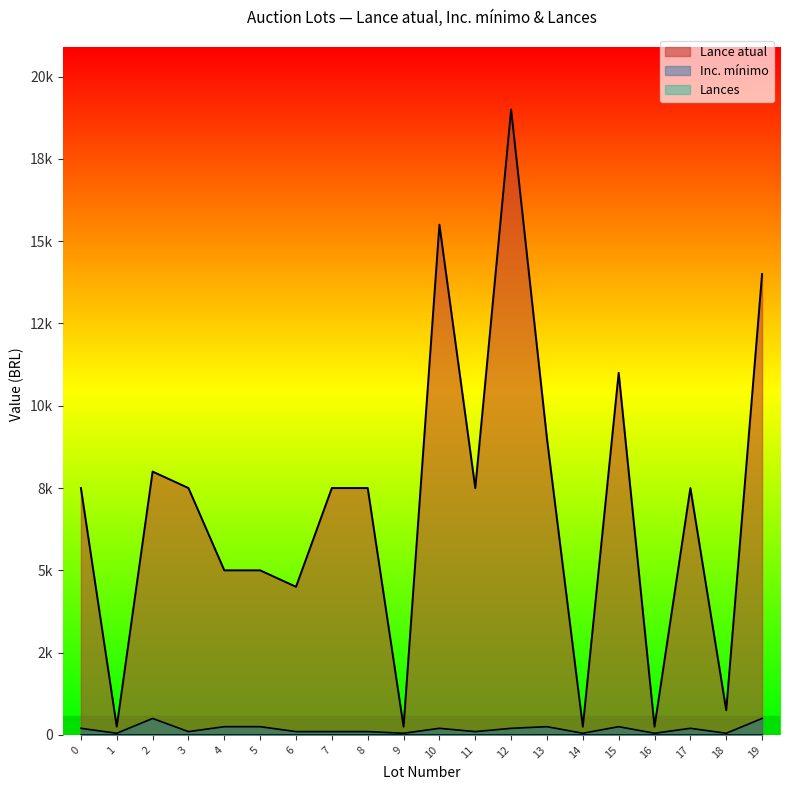

True or false: Lance atual has a value of 5000 at 5.

True